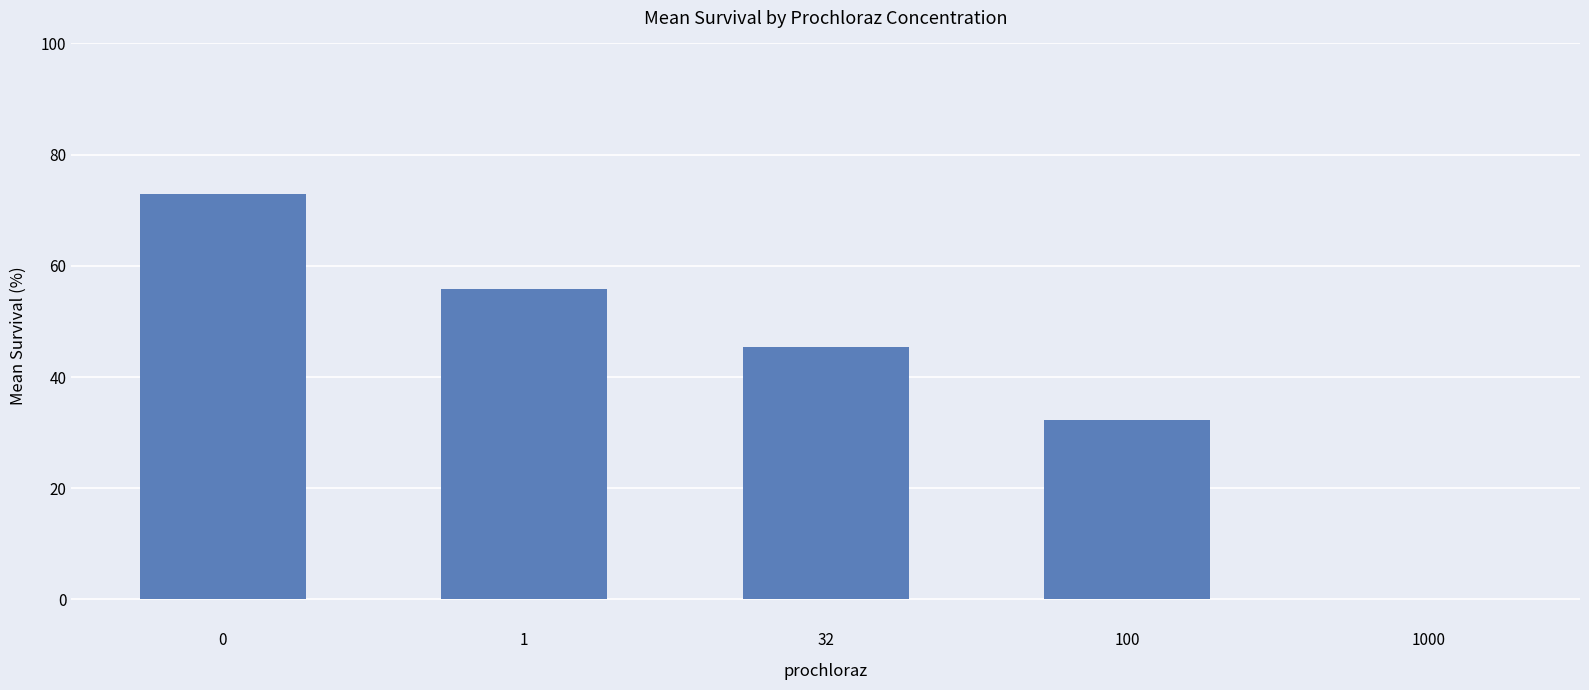

Count the number of categories in the chart.

5